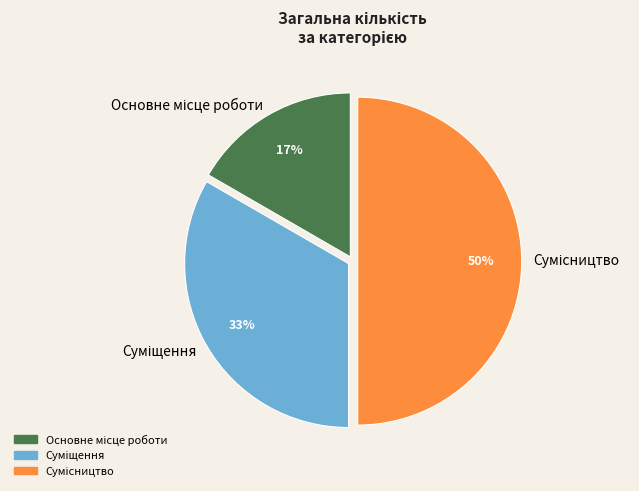

Which category has the biggest portion of the pie?

Сумісництво